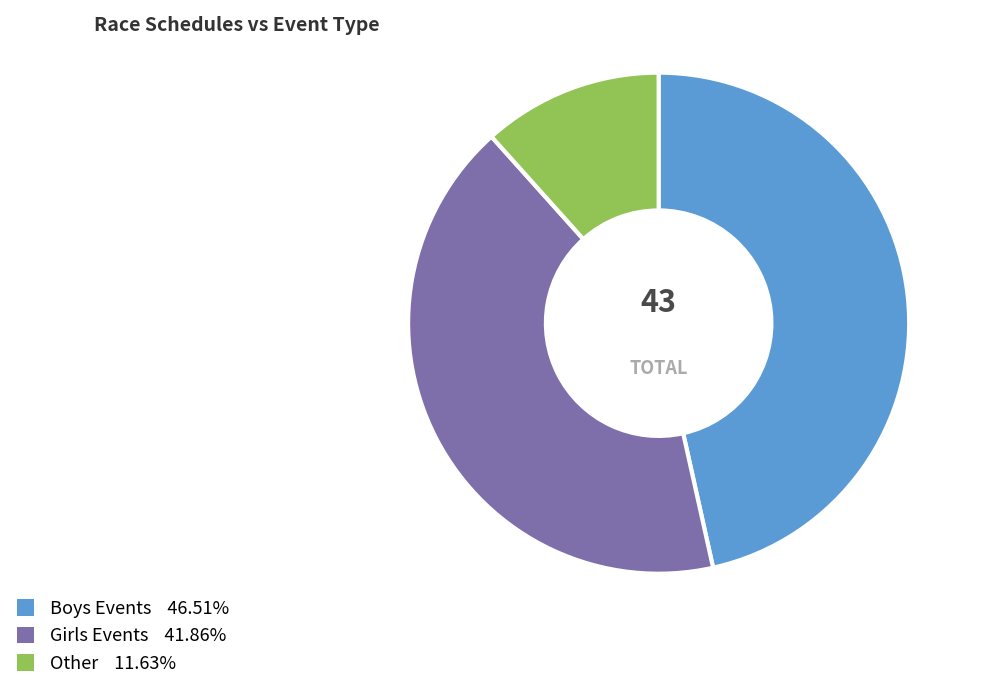

Does any single category account for the majority?

No